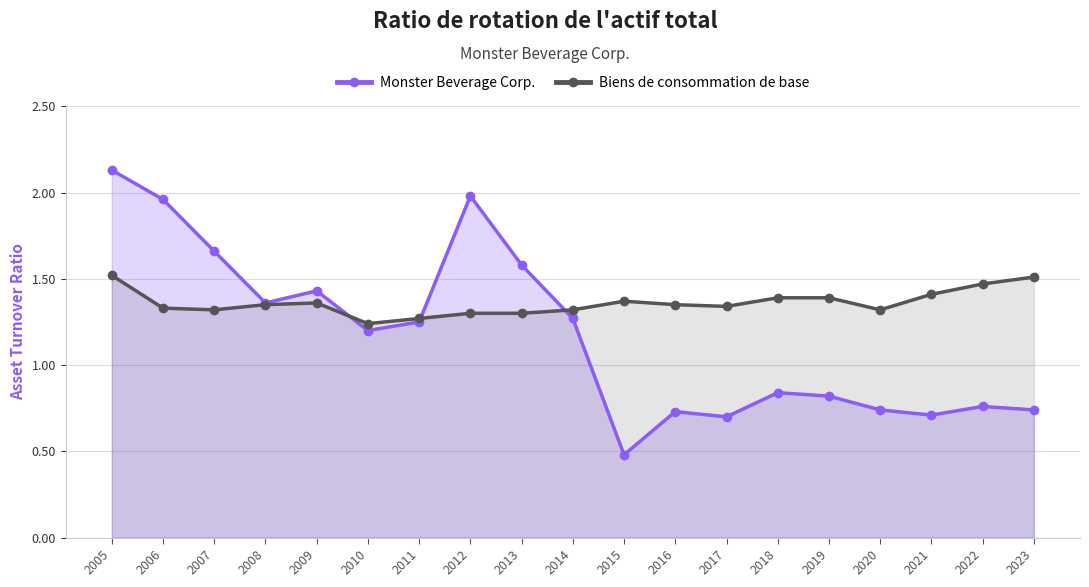

How many data points does each series have?

19